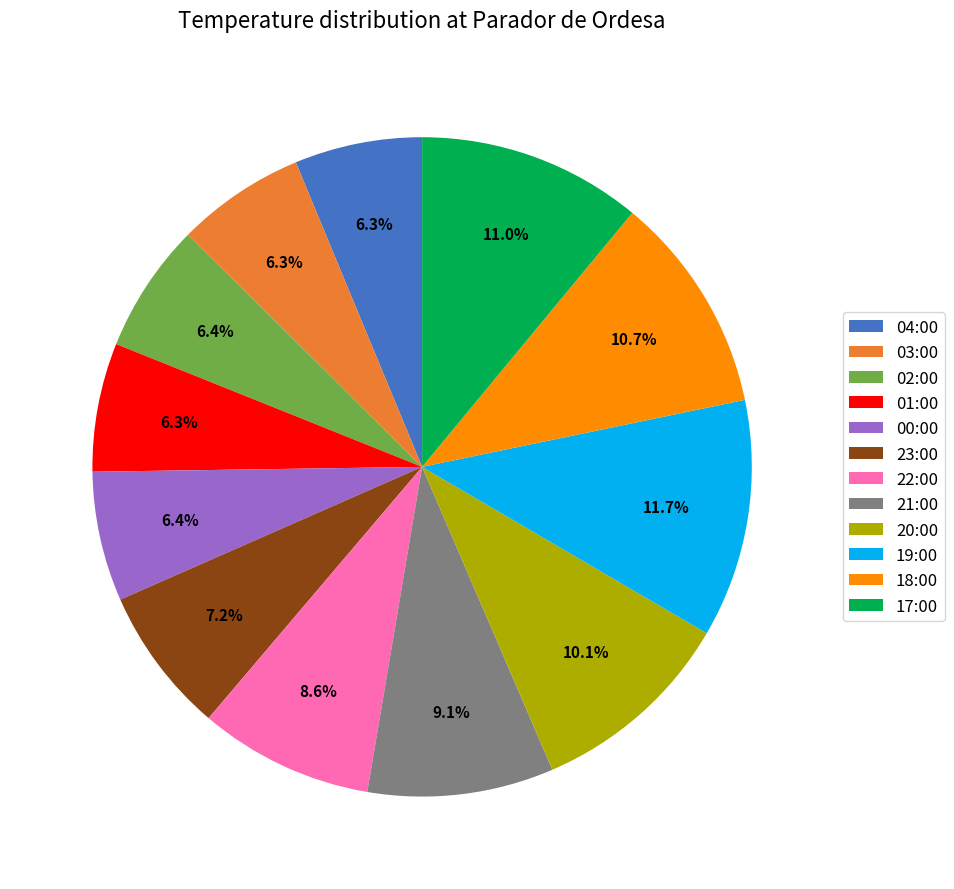

What percentage is NOT represented by 03:00?

93.7%